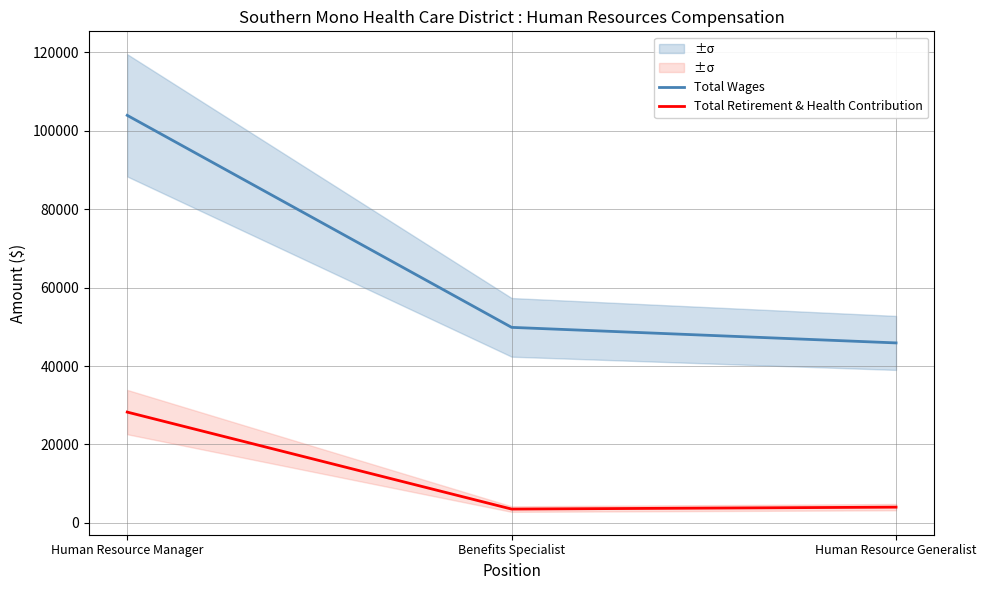

What is the average value of the Total Retirement & Health Contribution series?

11929